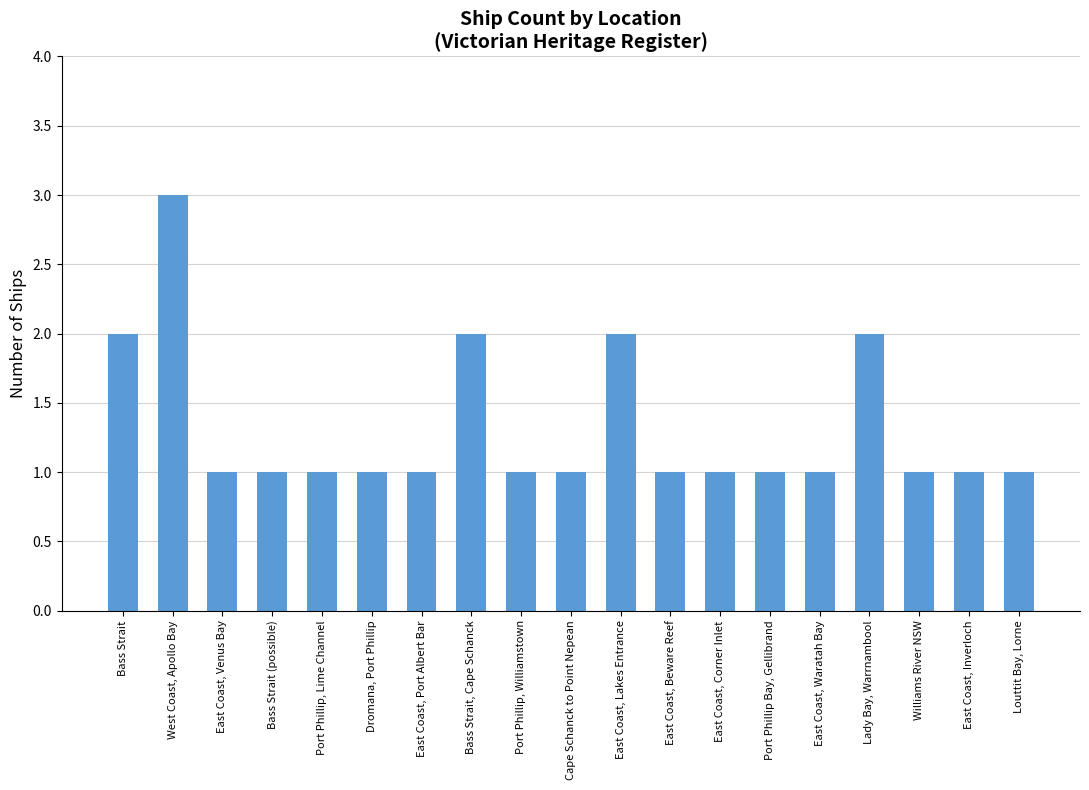

Which category has the highest value across all series?

West Coast, Apollo Bay